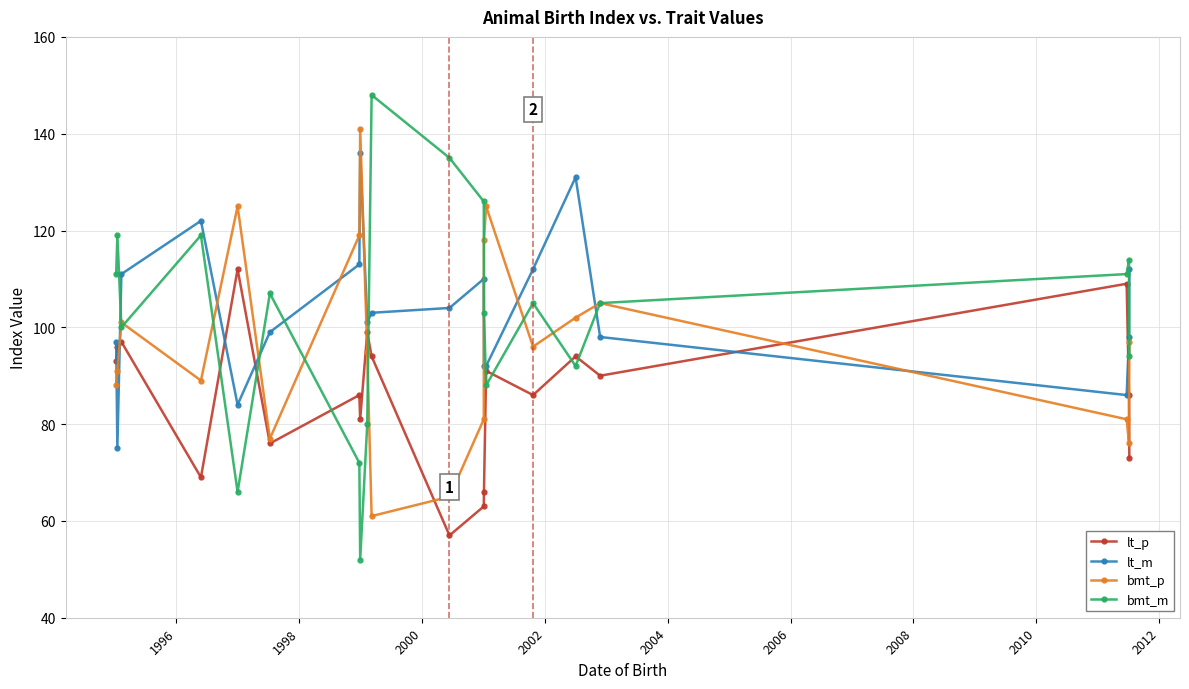

Which series has the widest spread of values?

bmt_m